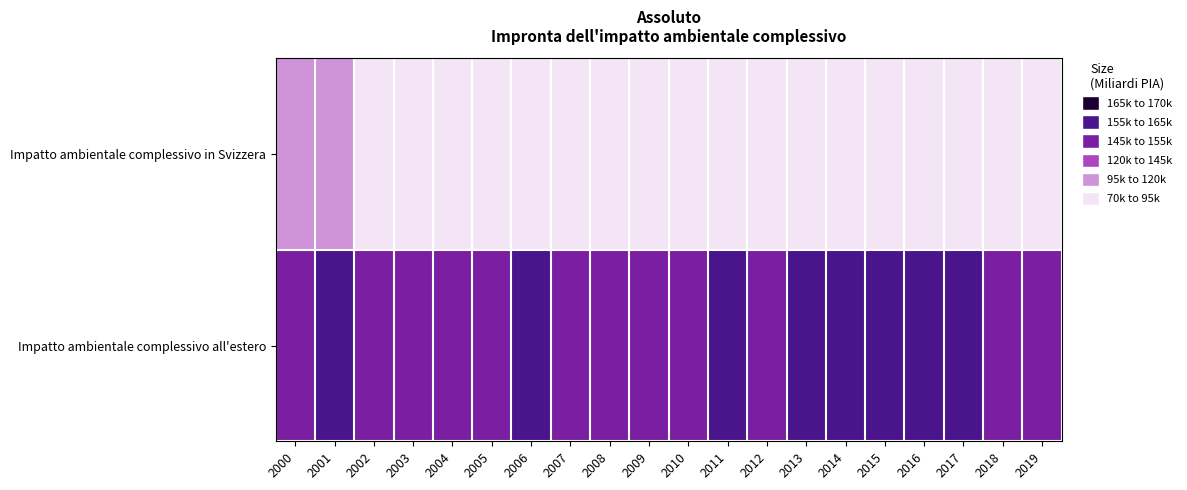

What is the greatest value displayed?

164898.8